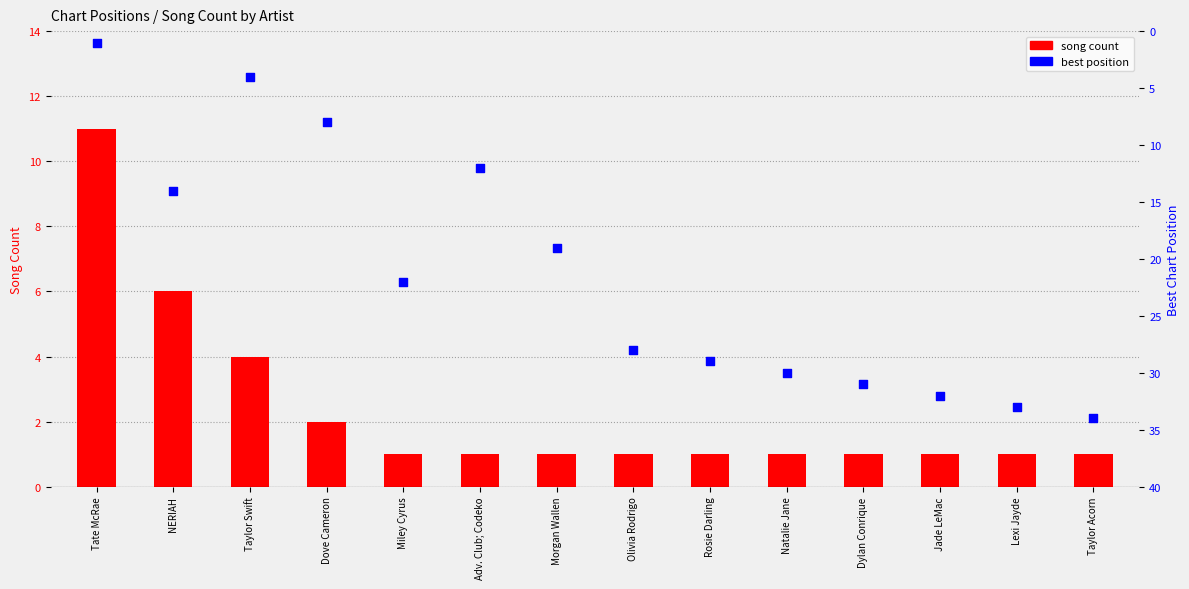

What is the total value across all series at Taylor Swift?

8